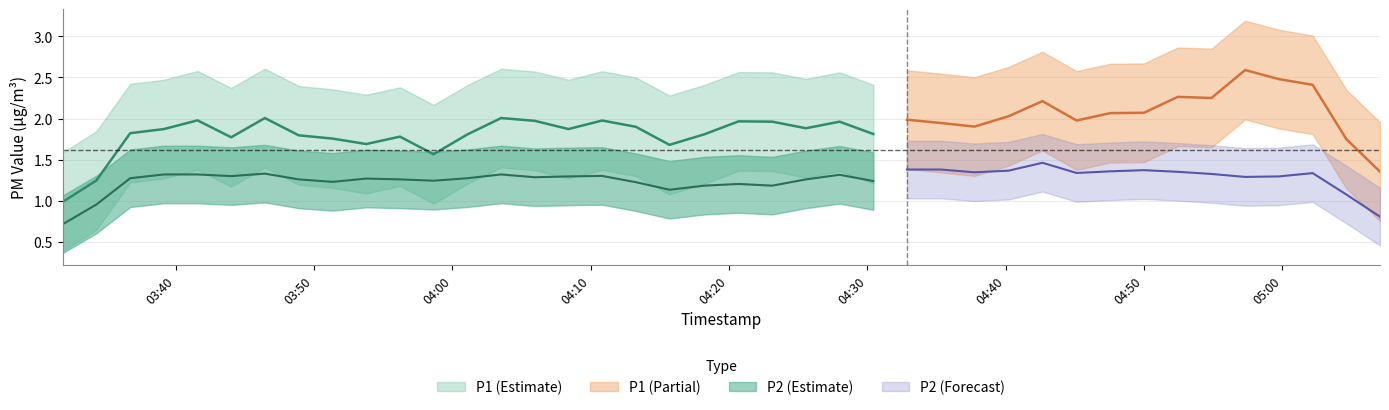

At how many categories does at least one series exceed 3?

3